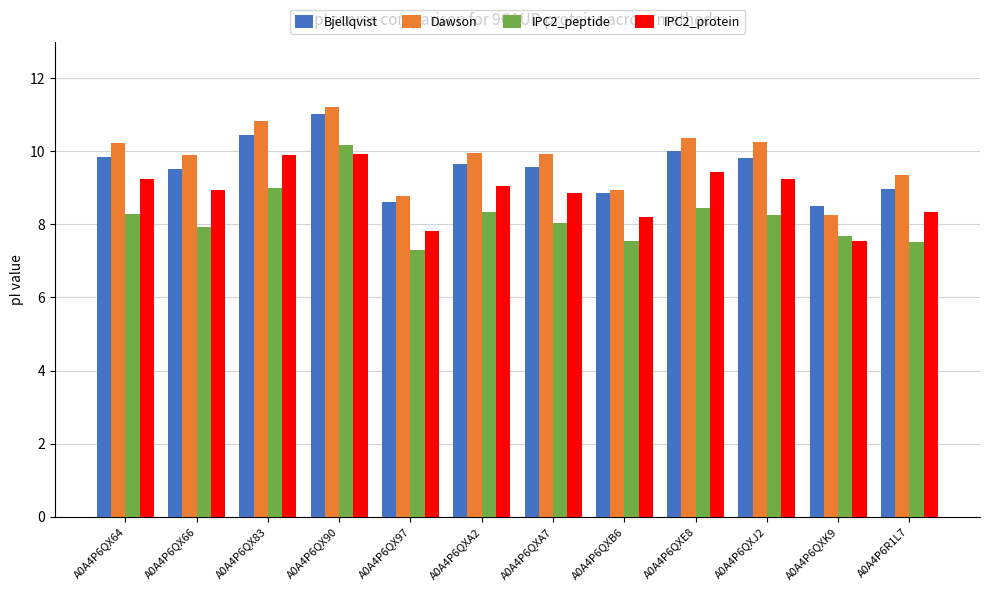

Between A0A4P6QX97 and A0A4P6R1L7, which series saw the biggest shift?

Dawson